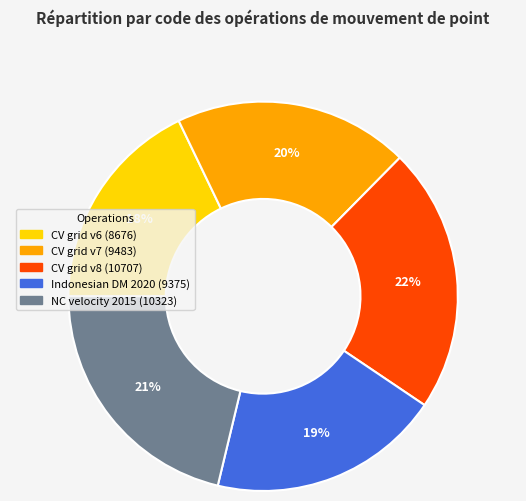

Is there a majority slice in this chart?

No